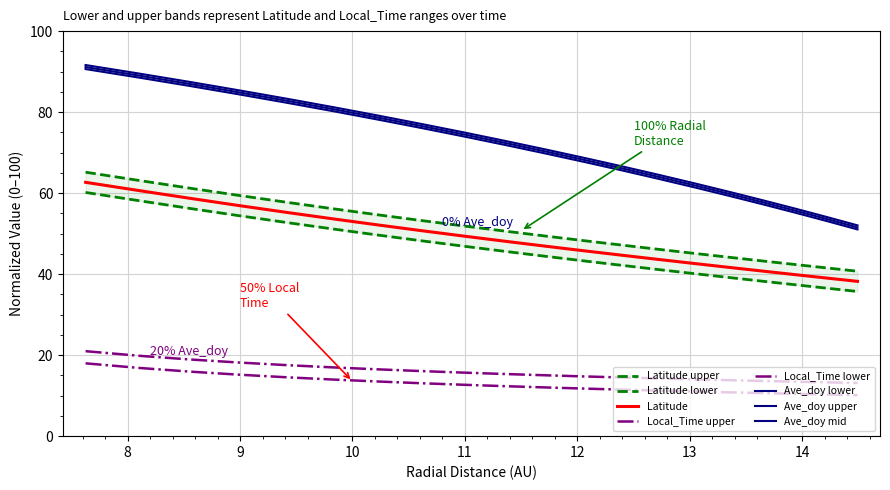

True or false: Ave_doy_upper has a value of 36.1 at 2017-001T08:30.

False